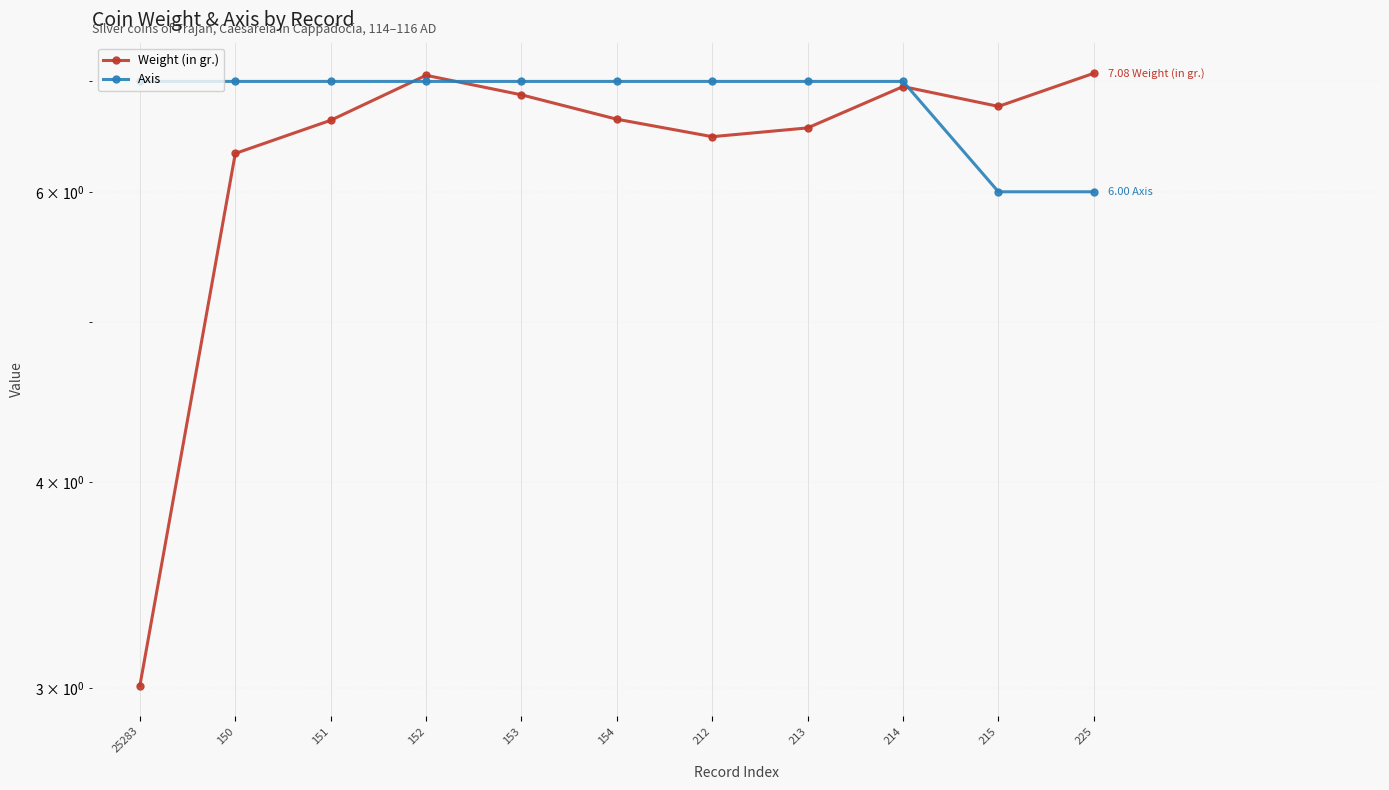

Reading left to right, list all the values displayed in this chart.

Weight (in gr.): 3.0	6.3	6.6	7.1	6.9	6.6	6.5	6.6	7.0	6.8	7.1
Axis: 7.0	7.0	7.0	7.0	7.0	7.0	7.0	7.0	7.0	6.0	6.0